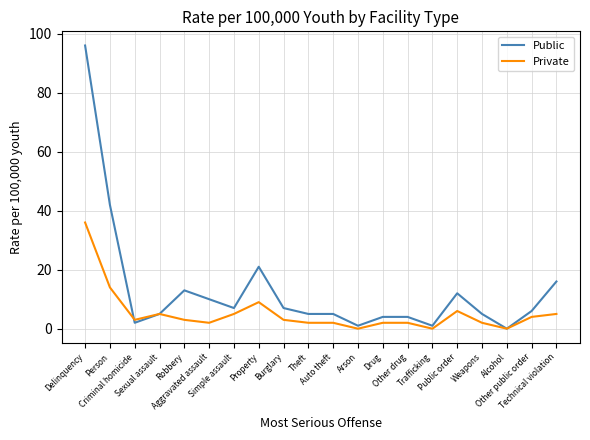

At which label does Private first exceed 3?

Delinquency